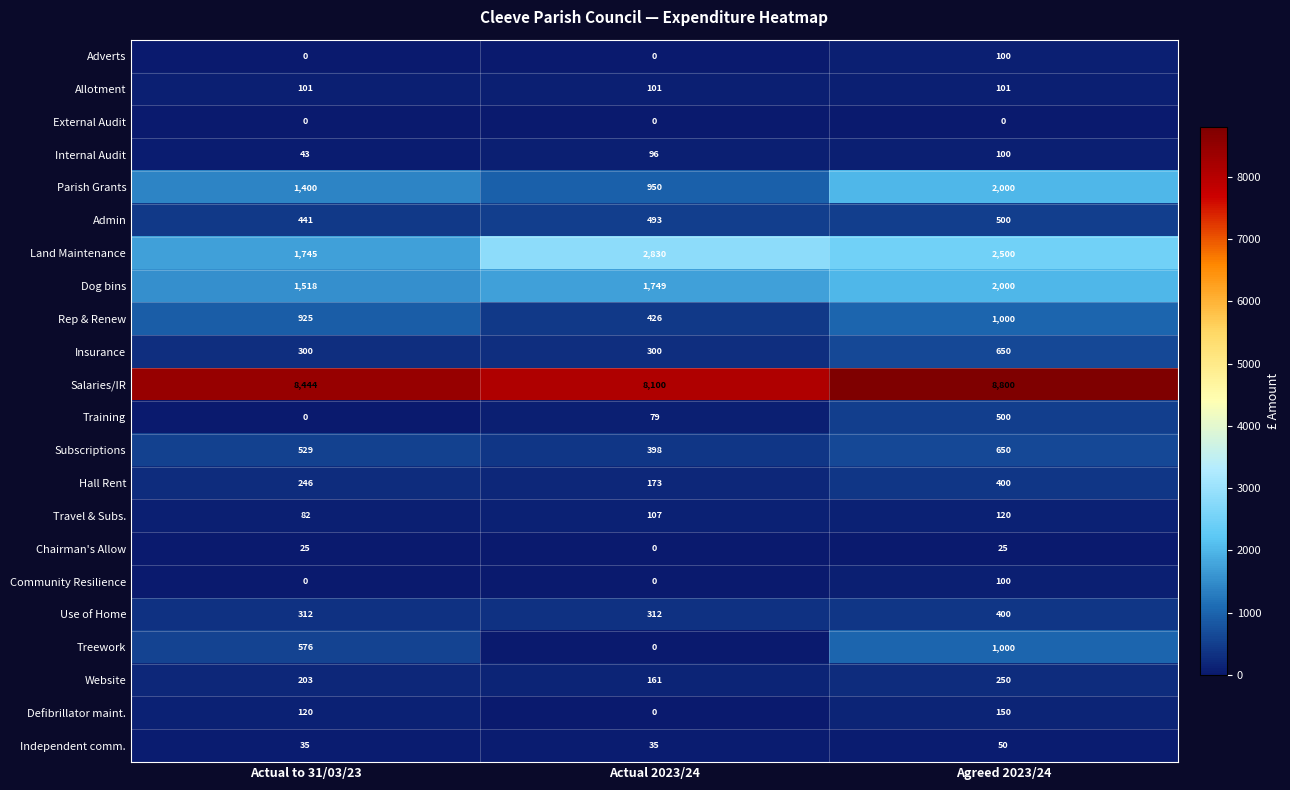

What is the difference between the maximum and minimum values in the Dog bins series?

482